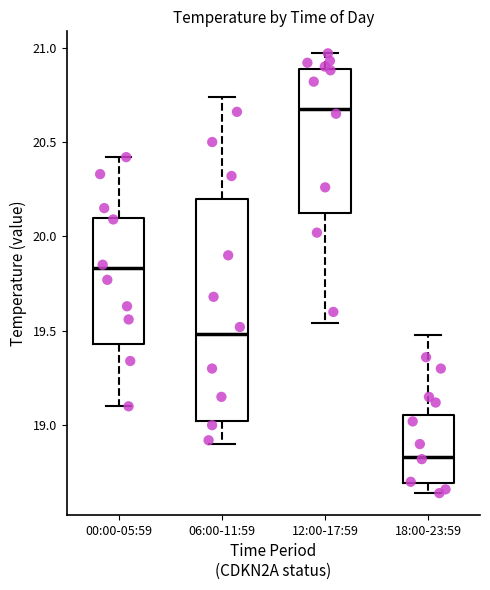

Which box's median line is the lowest?

18:00-23:59